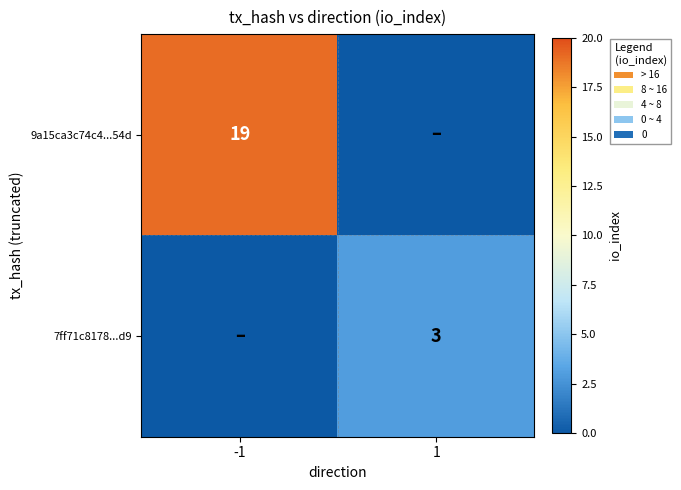

The 9a15ca3c74c4...54d series shows 32 at -1. True or false?

False